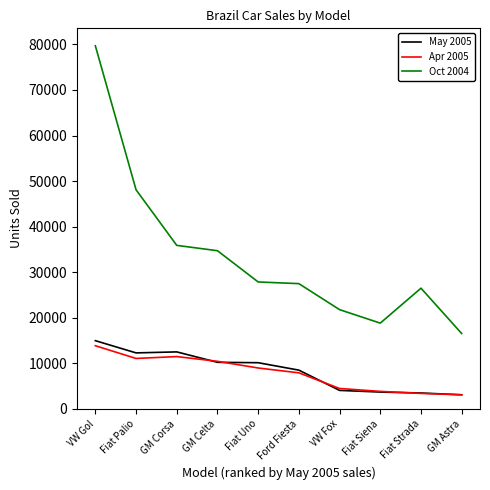

What is the maximum value shown in the chart?

79704